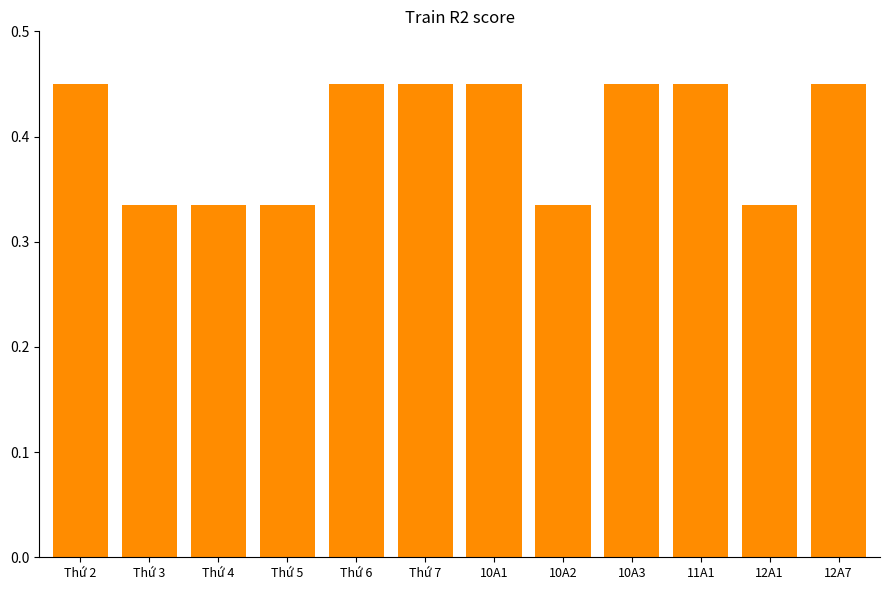

The chart shows a value of 0.1 at Thứ 3. True or false?

False